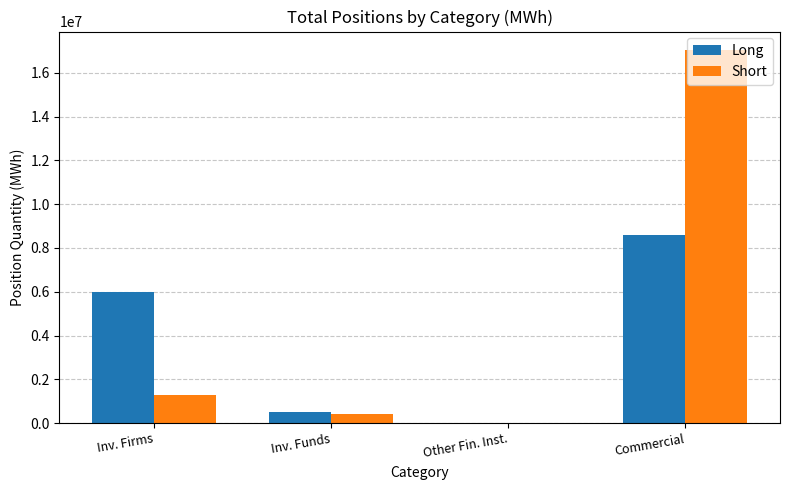

Which series has the largest total across all categories?

Short